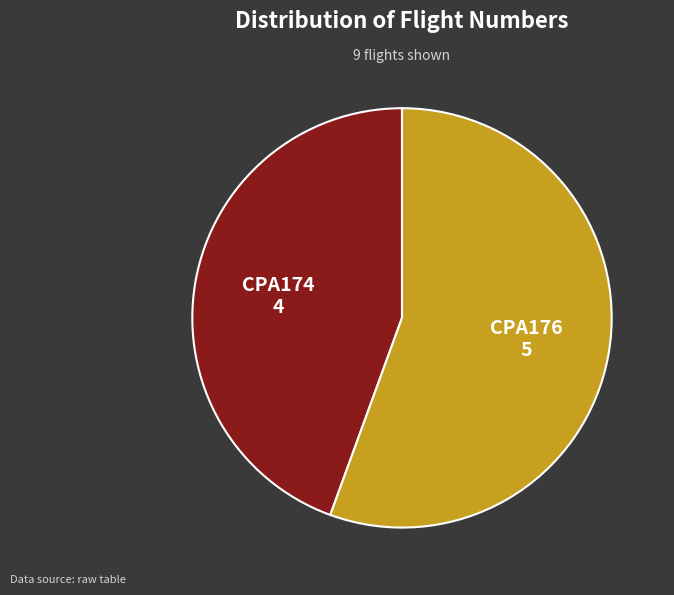

Is there any slice that represents more than half of the pie?

Yes